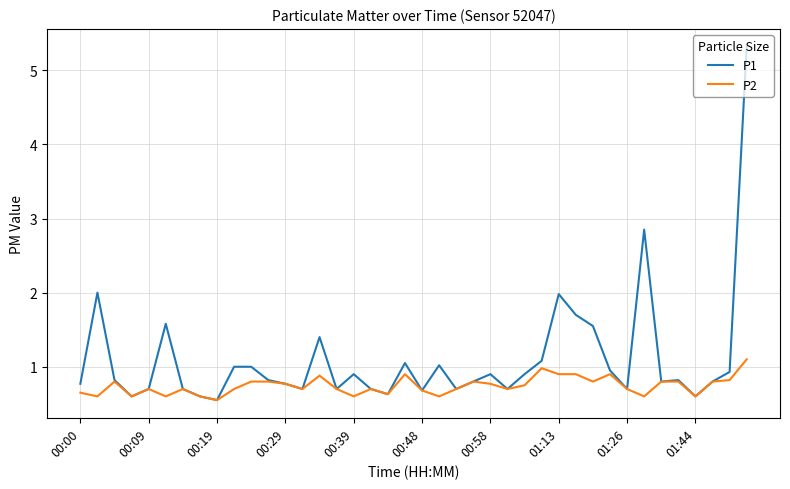

List the series in order of their peak value, highest first.

P1, P2